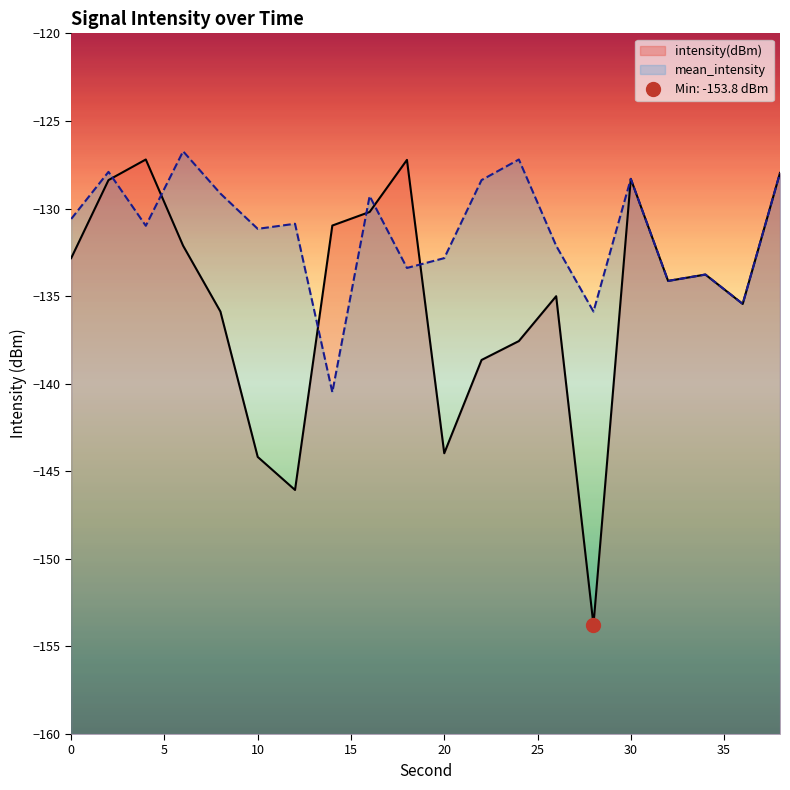

Where is the first local maximum for mean_intensity?

2